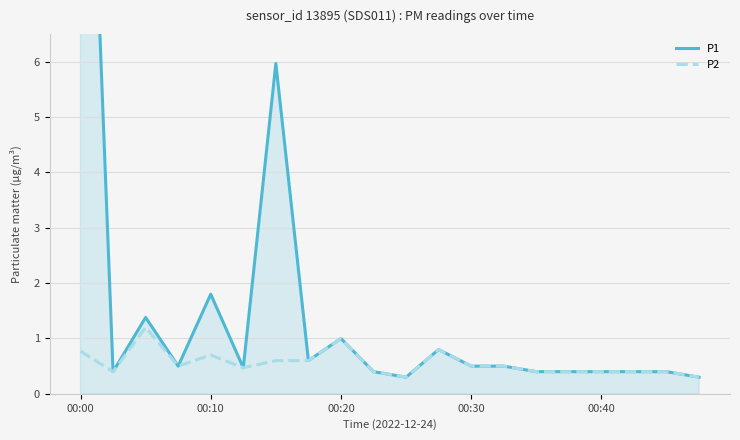

Is it true that P2 equals 1.3 at 00:10?

False